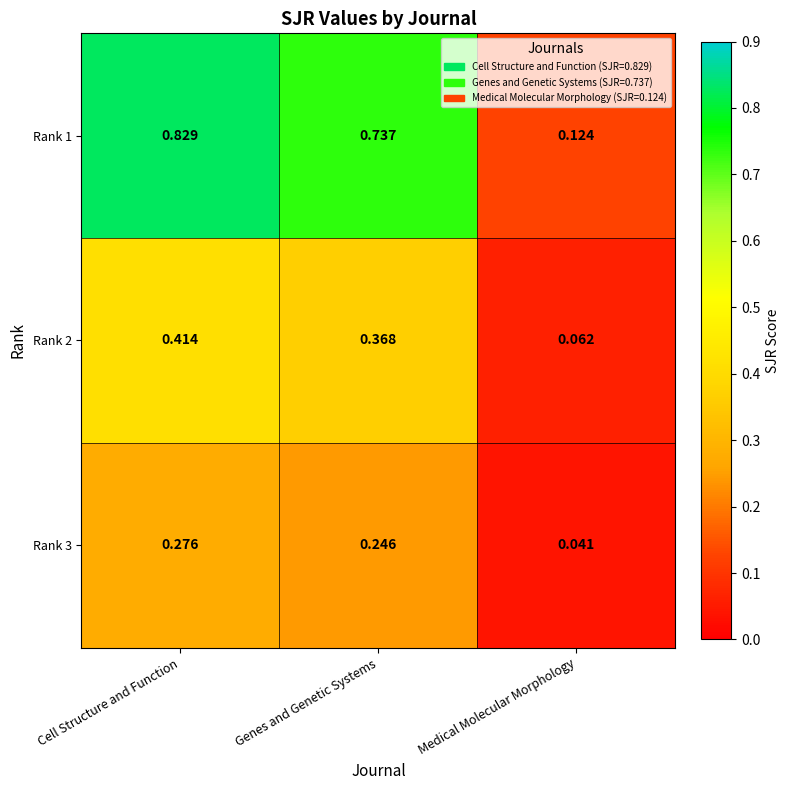

At which label is Rank 1 closest to 0?

Medical Molecular Morphology